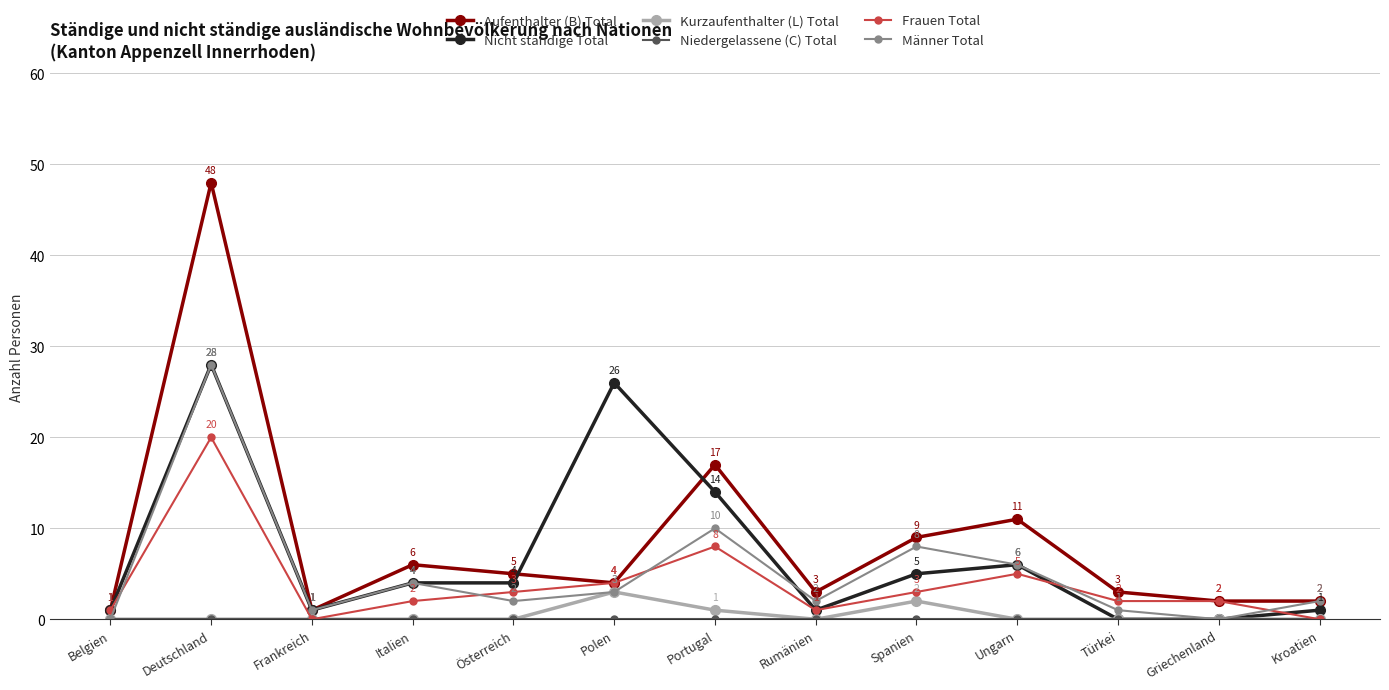

The Kurzaufenthalter (L) Total series shows 1 at Portugal. True or false?

True